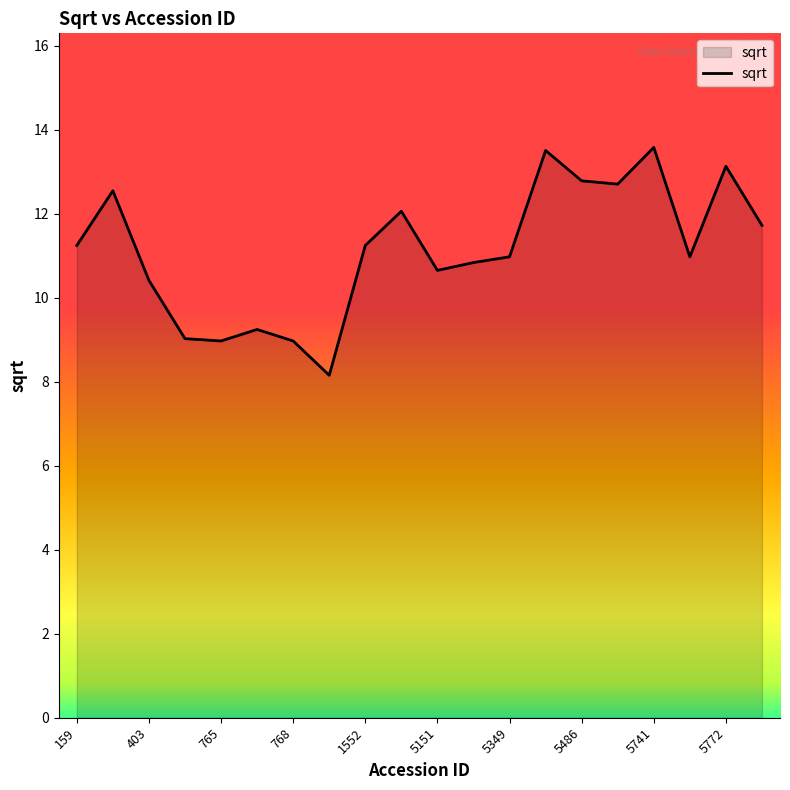

Does the chart display data point markers on the line(s)?

No